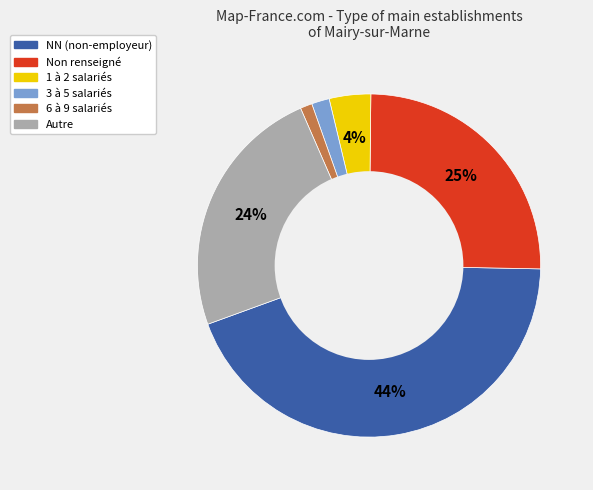

To the nearest percent, what is the difference between the largest and smallest slice percentages?

43%